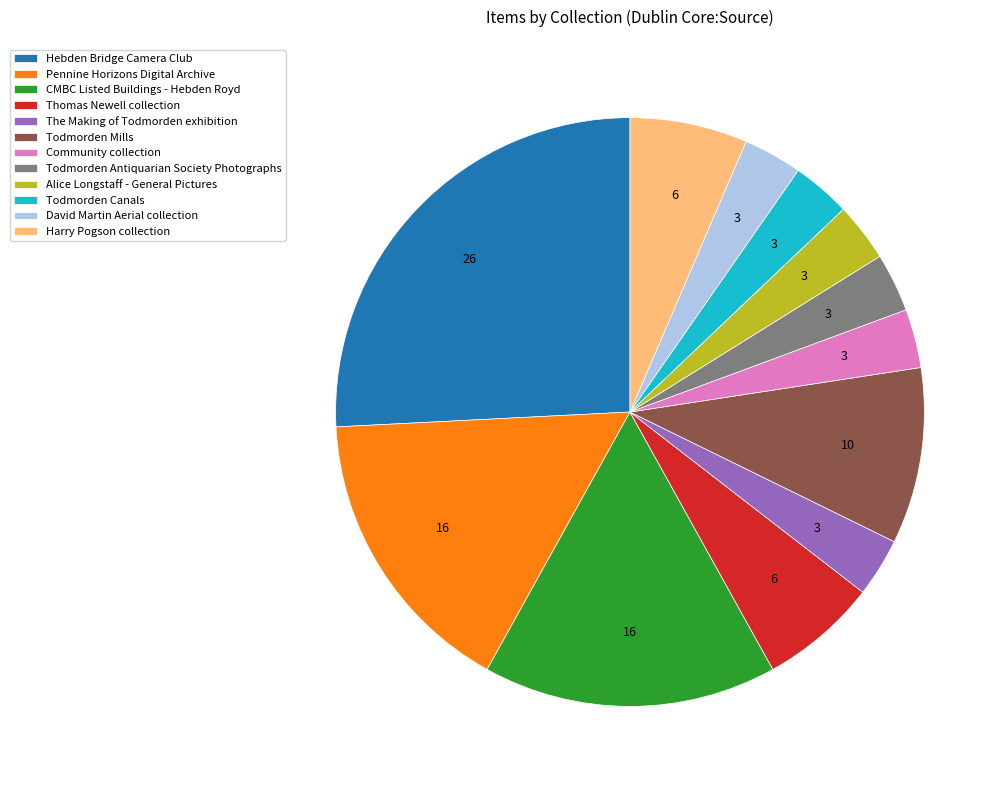

How many segments does this pie chart have?

12